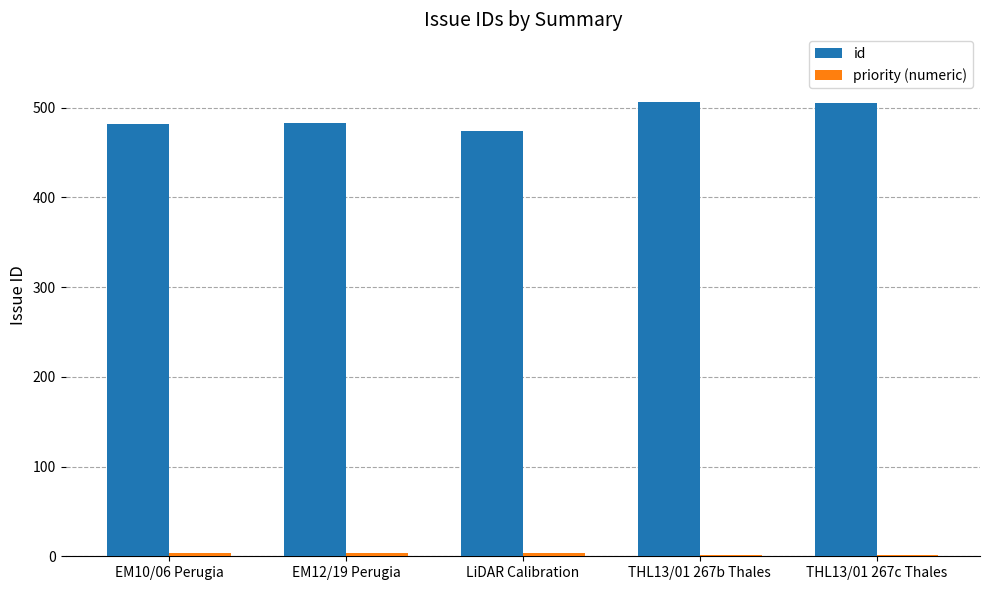

How many distinct data groups are displayed?

2